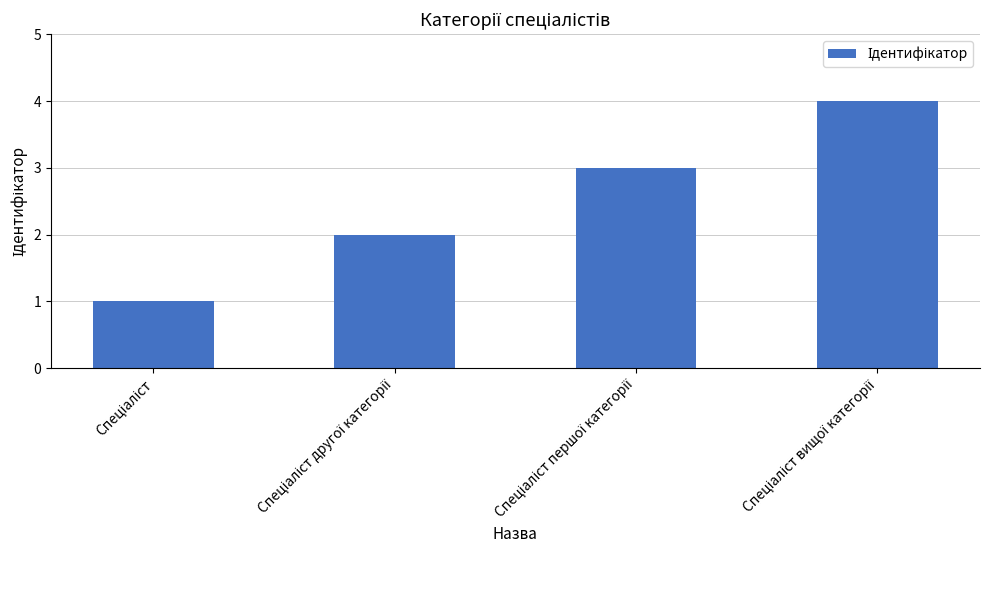

What is the difference between the second highest and second lowest values?

1